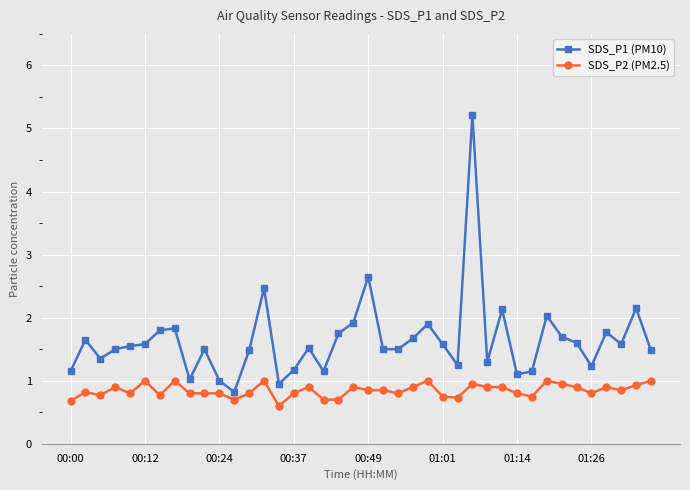

What is the smallest value displayed?

0.6